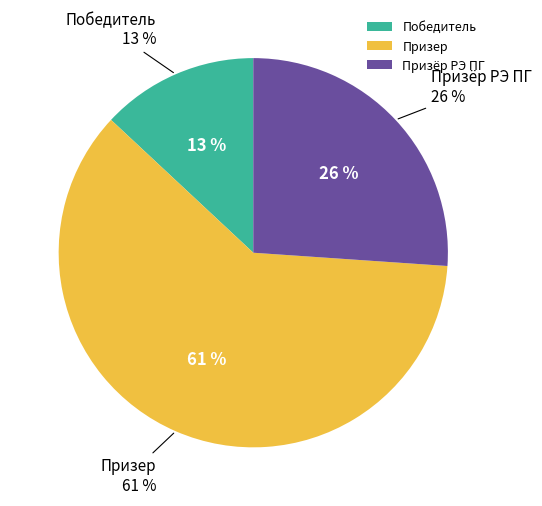

The Призер slice represents 69% of the pie. True or false?

False